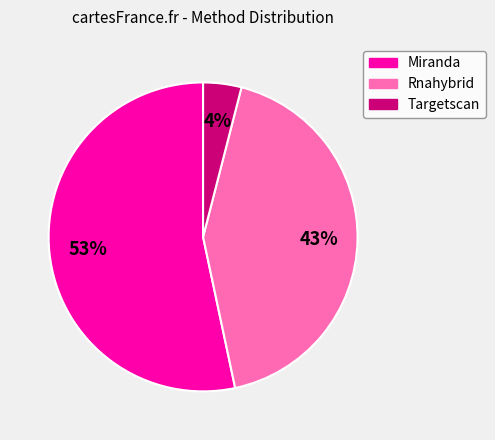

True or false: Rnahybrid accounts for 36% of the total.

False